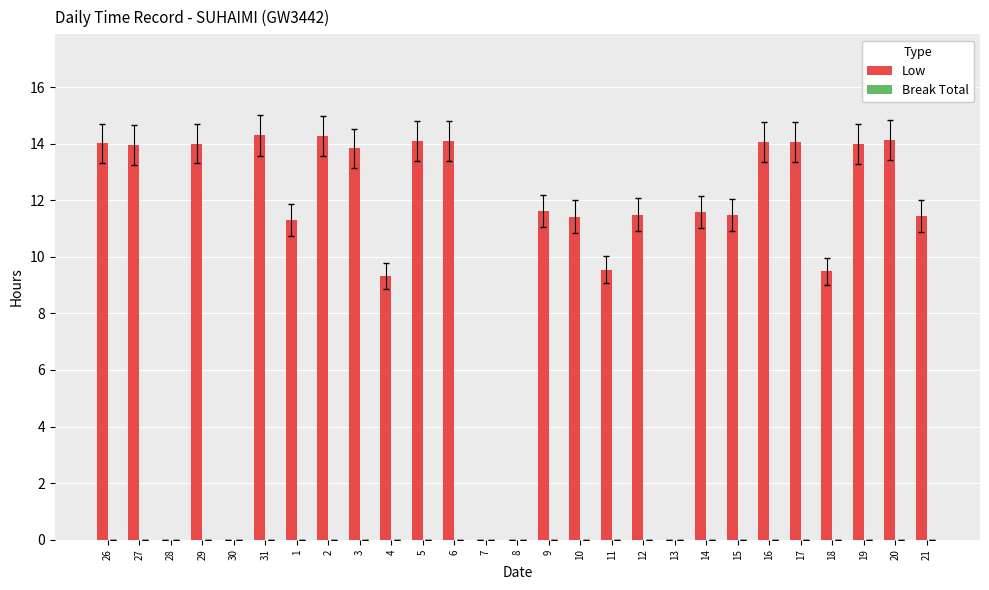

Where does the data first go above 11?

26